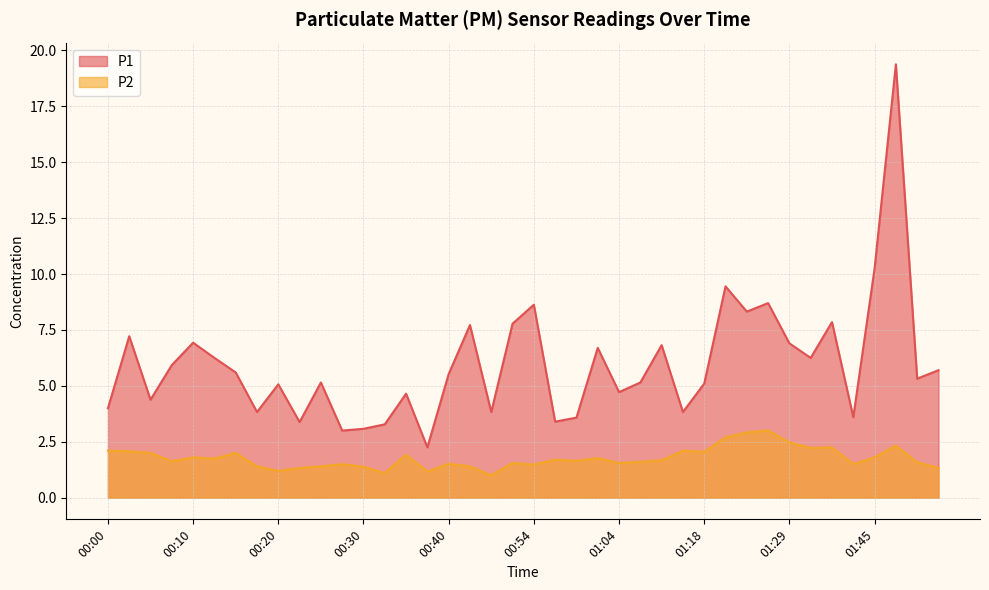

What is the spread (max minus min) of values at 00:20?

3.9